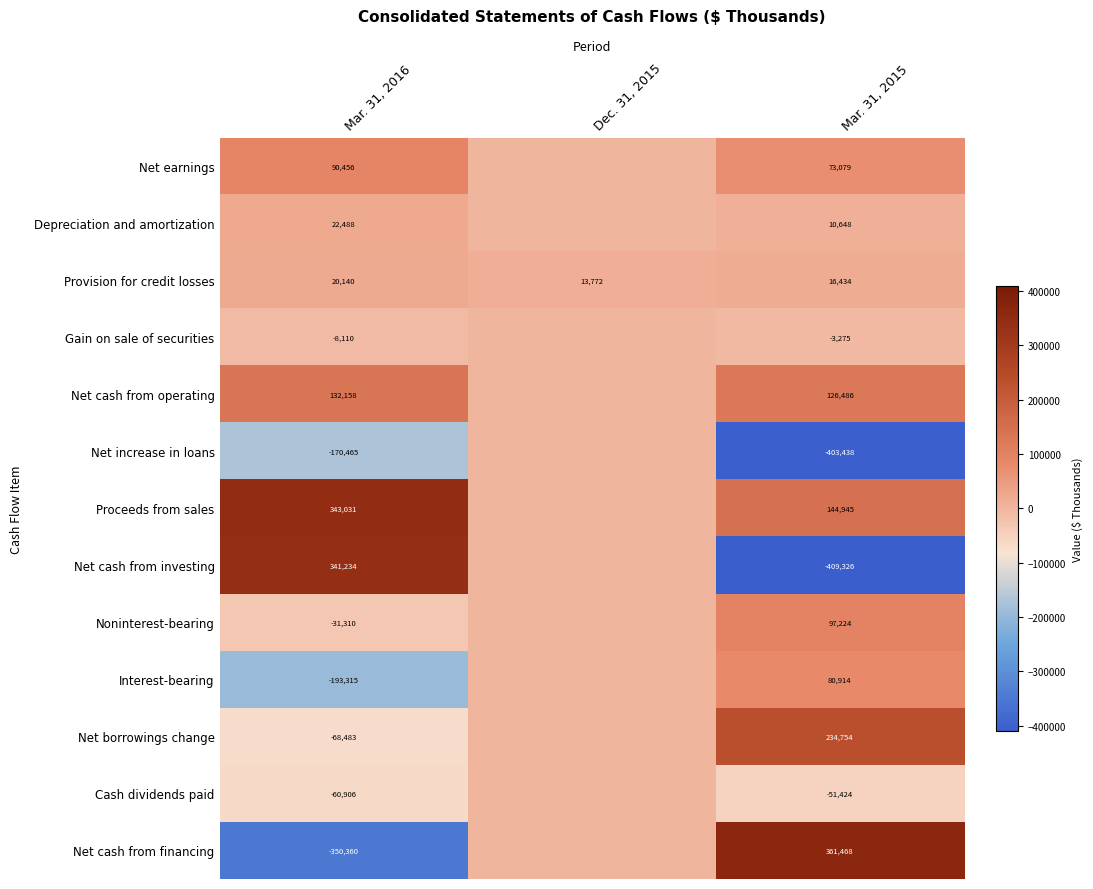

Is the value of Net cash from investing at Mar. 31, 2016 greater than the value of Net increase in loans at Mar. 31, 2015?

Yes